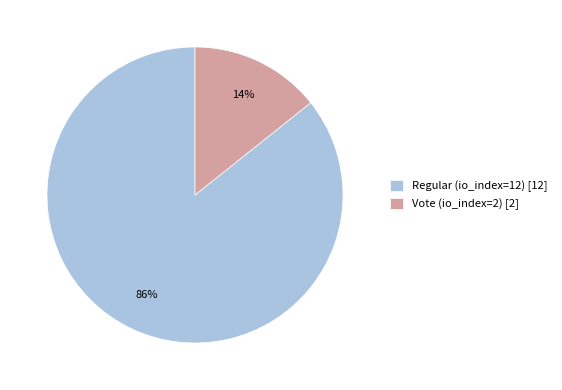

Is the sum of Vote (io_index=2) [2] and Regular (io_index=12) [12] greater than half?

Yes